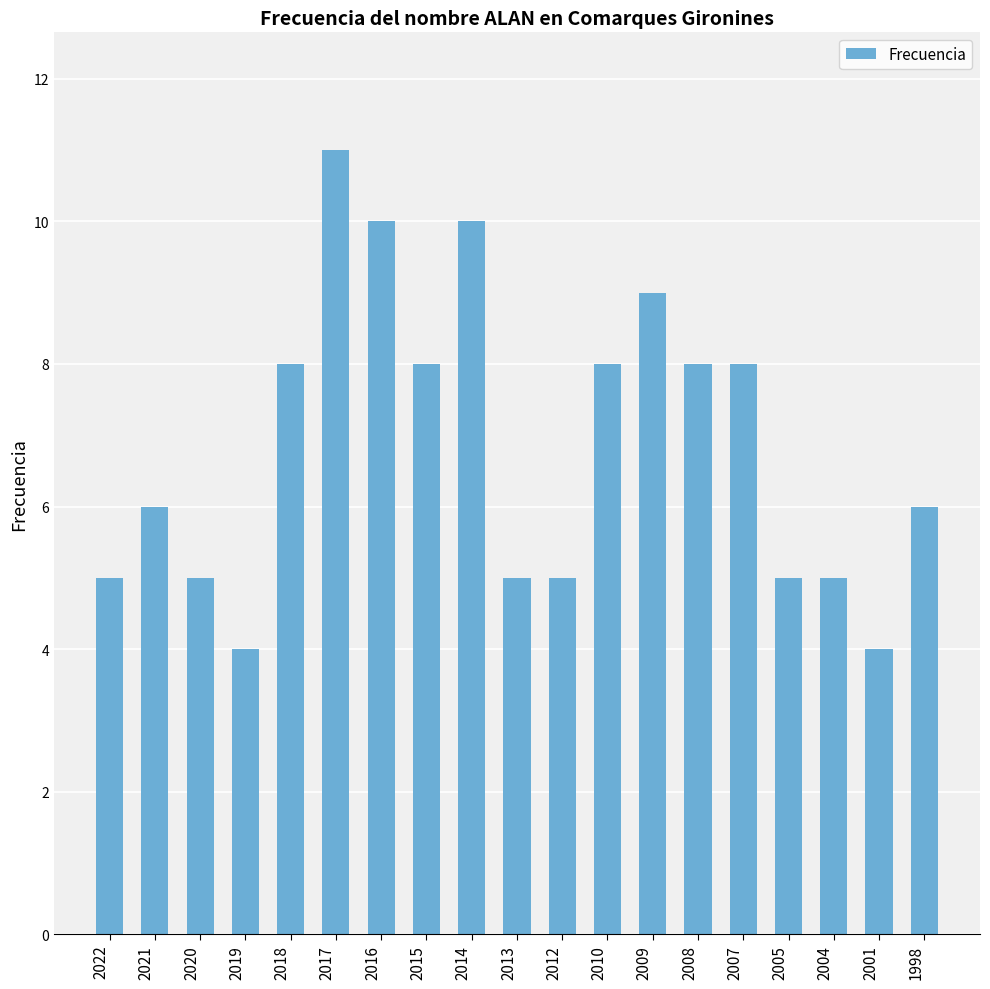

Count the values in the range 5 to 8.

13